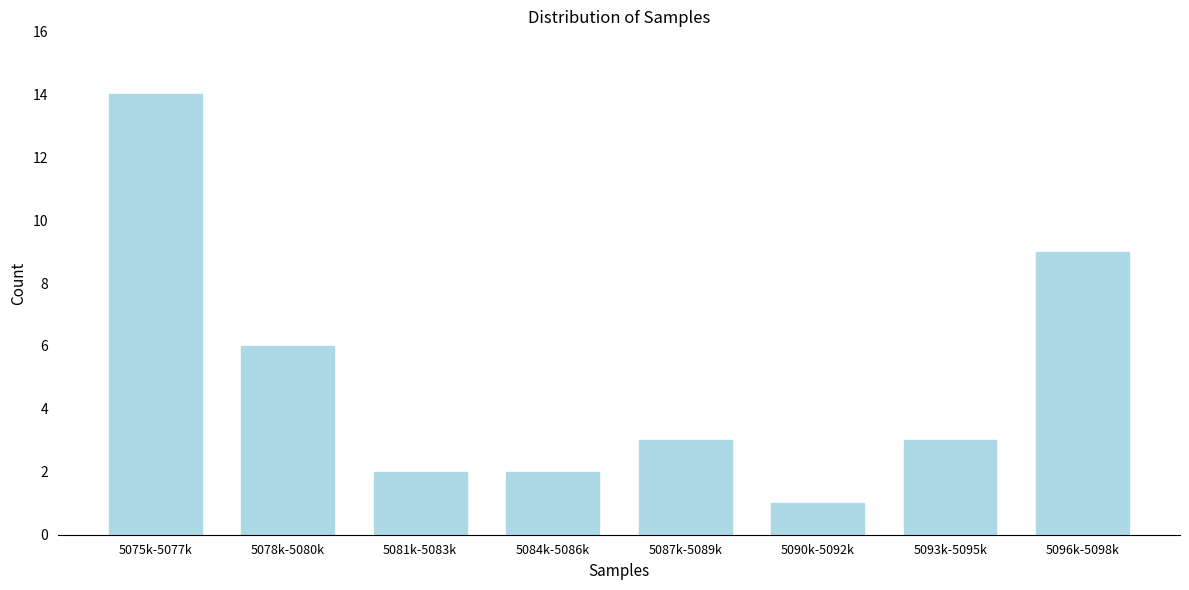

Reading left to right, transcribe all the data shown in this chart.

14	6	2	2	3	1	3	9